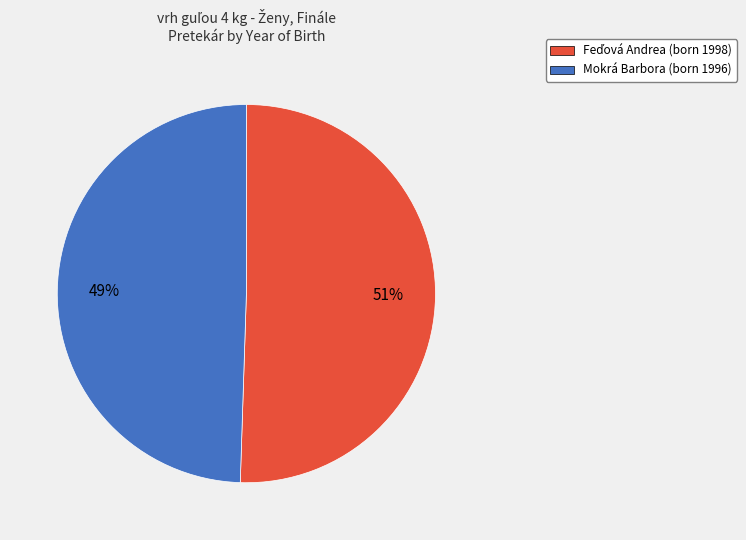

Which category has the smallest portion of the pie?

Mokrá Barbora